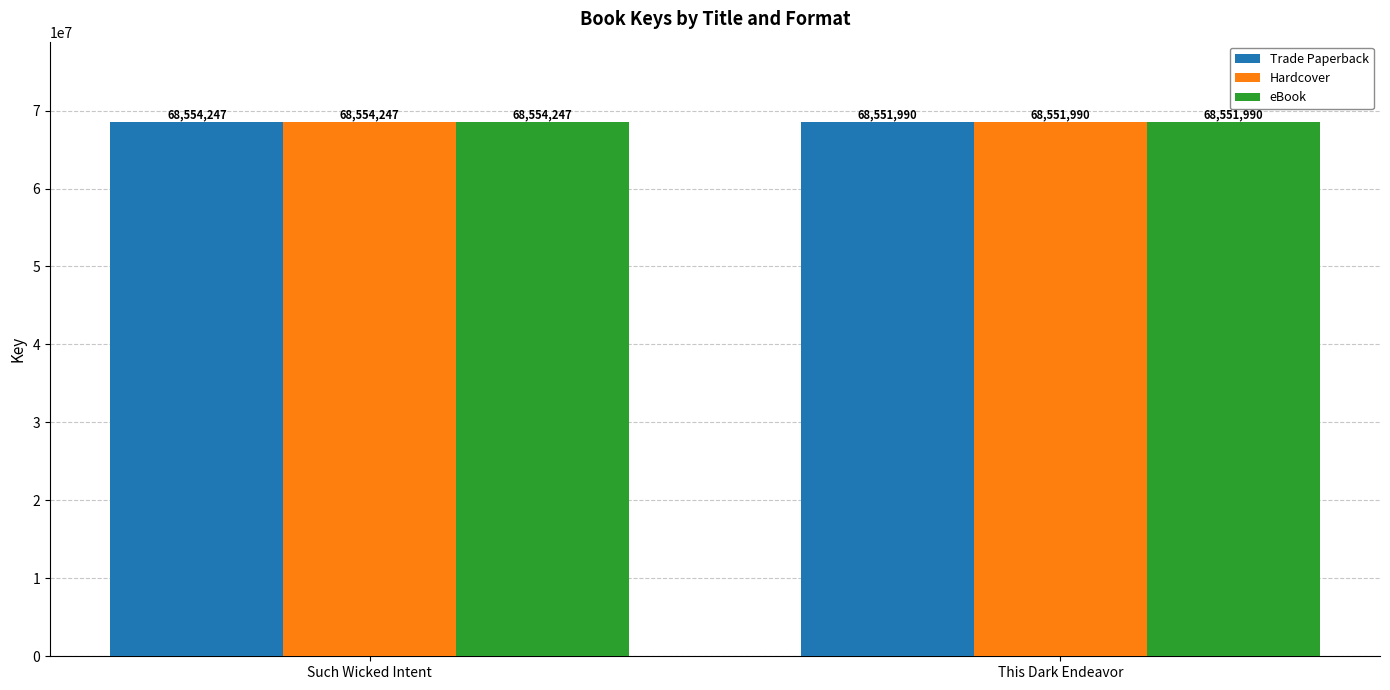

What is the total value across all series at This Dark Endeavor?

205655970